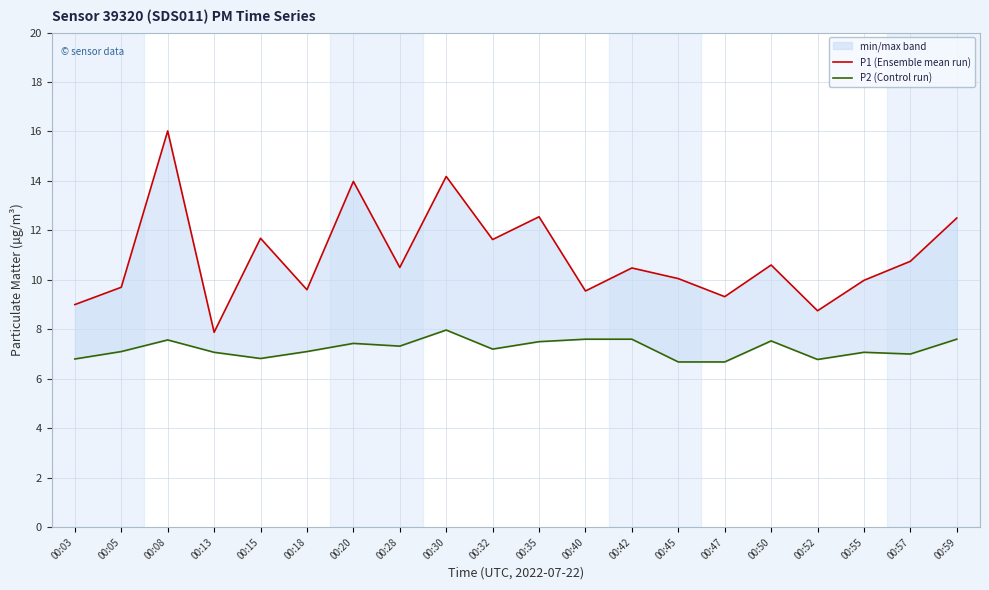

Between 00:47 and 00:52, which series saw the biggest shift?

P1 (Ensemble mean run)